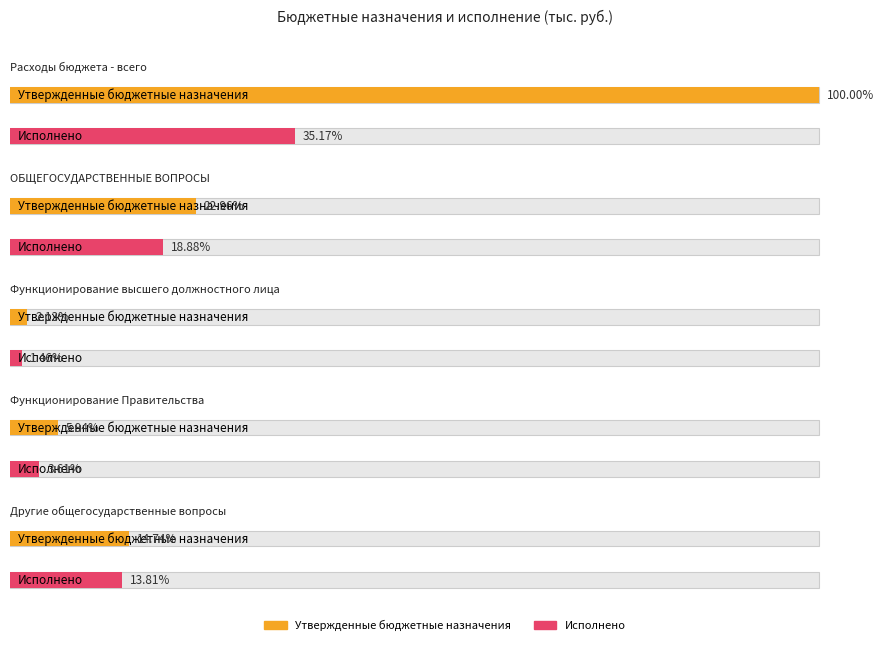

What is the sum of the Утвержденные бюджетные назначения values at Другие общегосударственные вопросы and Расходы бюджета - всего?

56600072.2